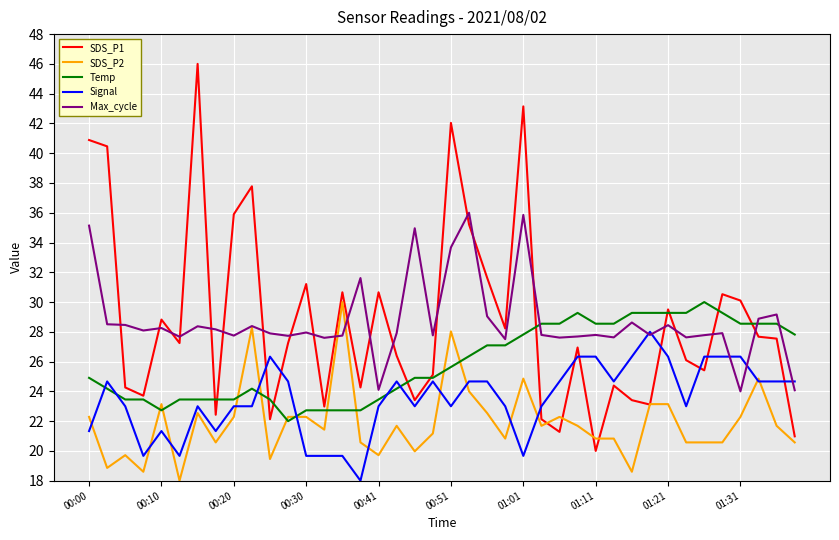

Which series has the widest spread of values?

SDS_P1